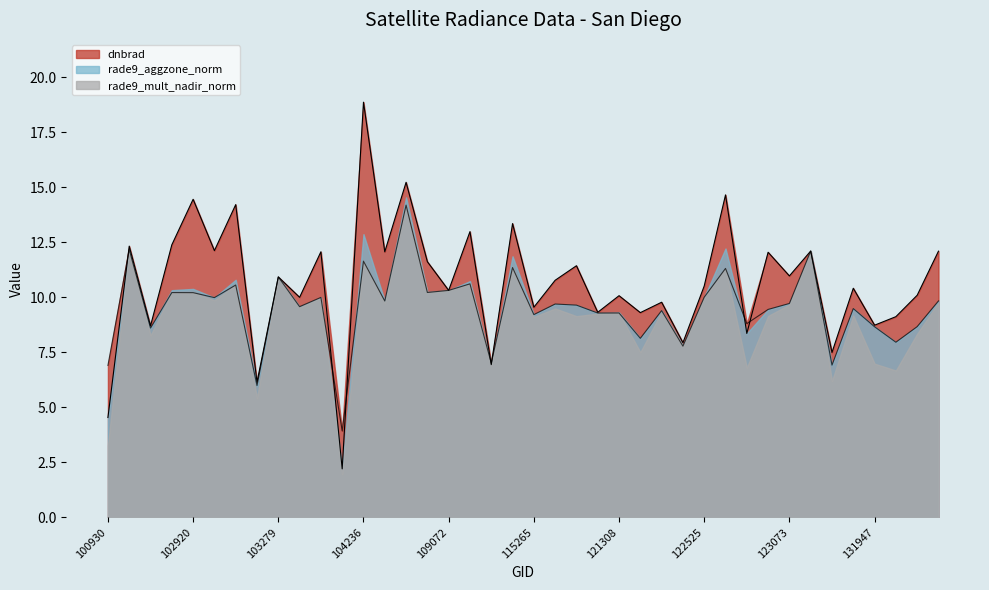

Between 115265 and 122884, which is larger?

115265